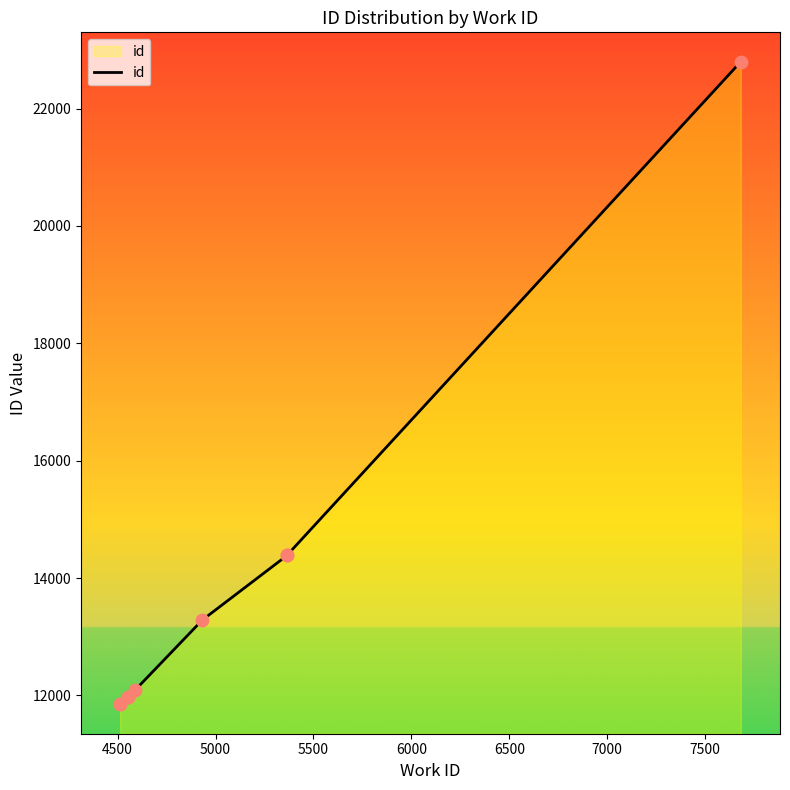

Between 6000 and 6500, which is larger?

6500